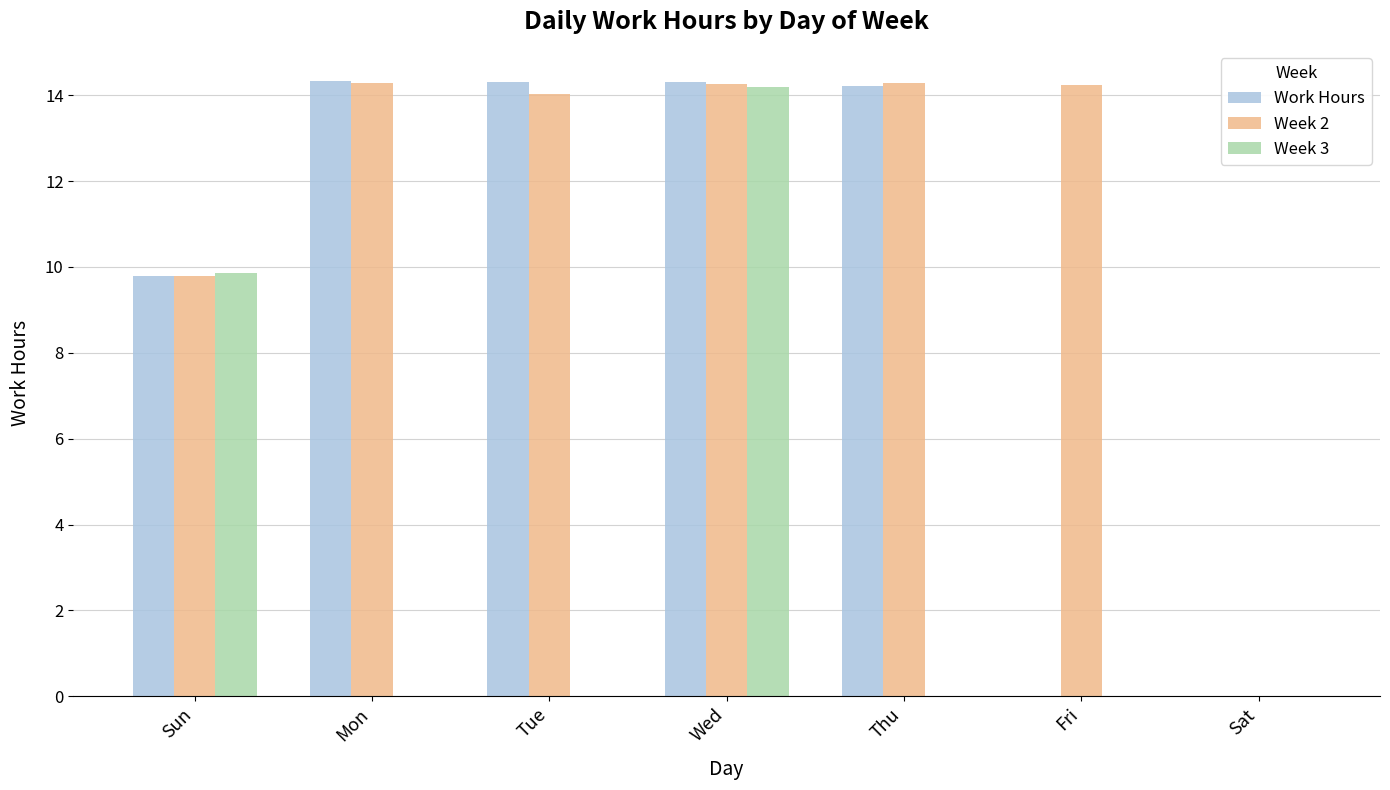

What is the sum of the Week 2 values at Mon and Tue?

28.3